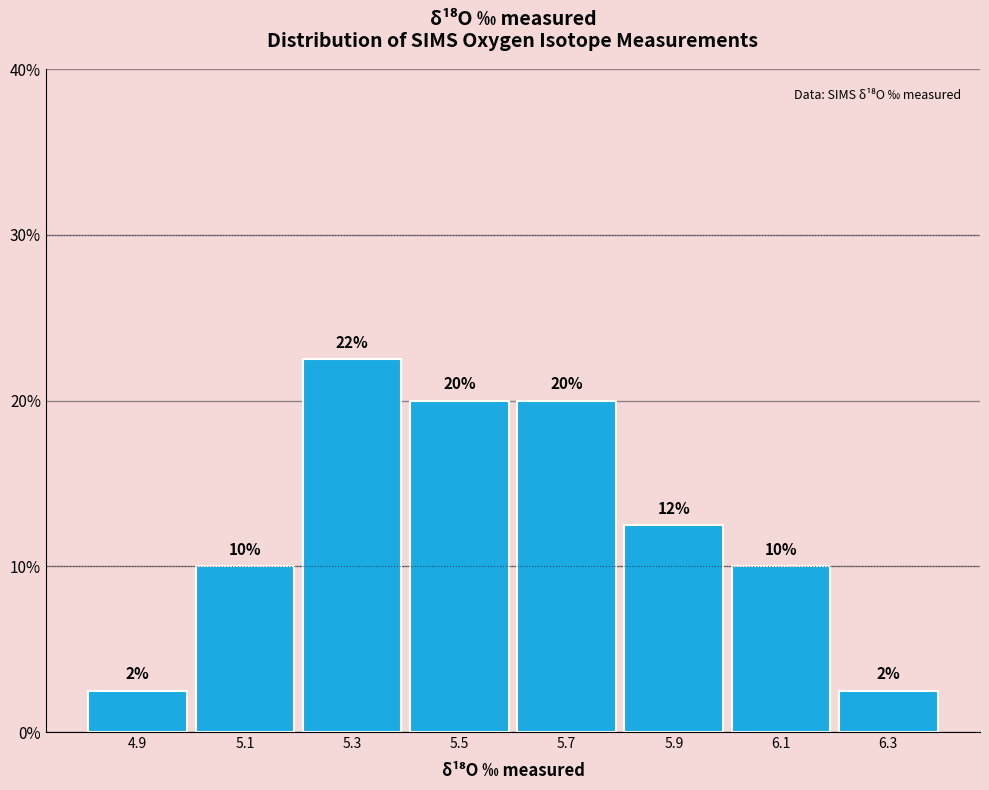

Which range on the x-axis has the tallest bar?

5.2 to 5.4